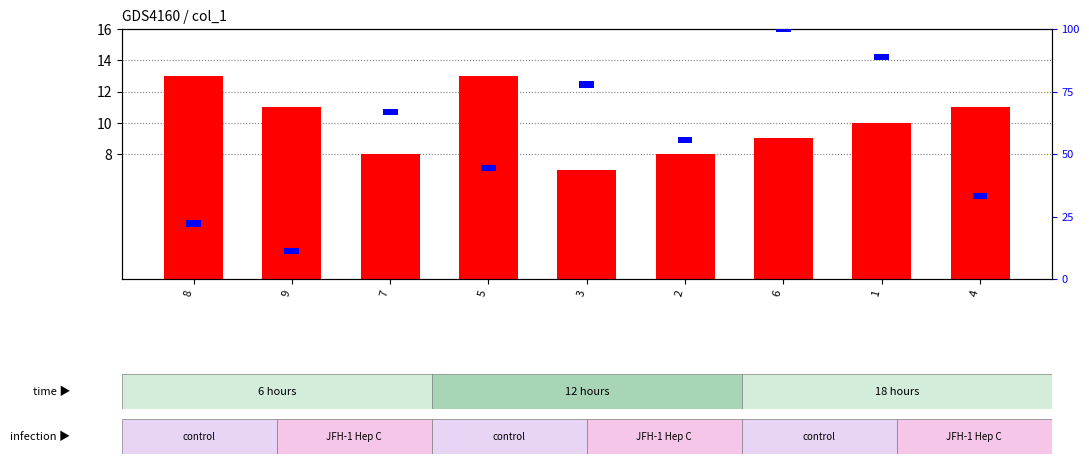

Which series has the largest range (max minus min)?

count